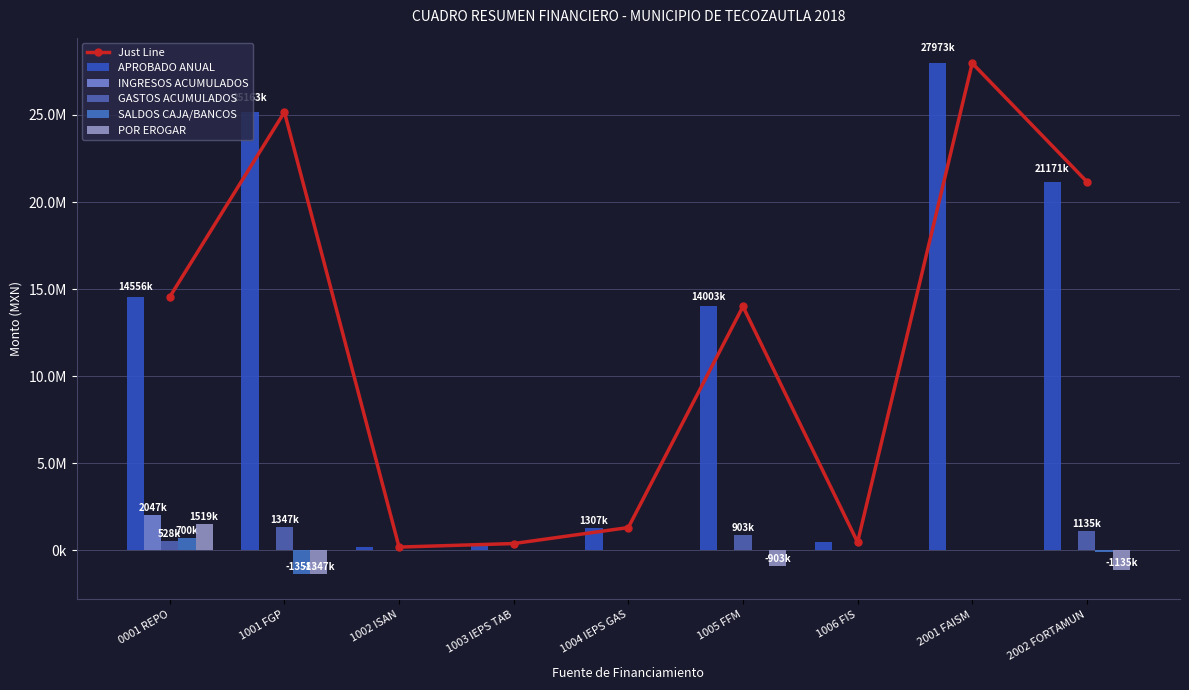

Which series has the largest total across all categories?

Just Line